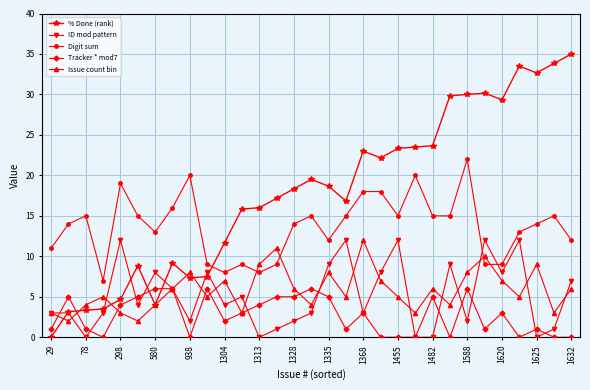

Which series has the largest total across all categories?

% Done (rank)